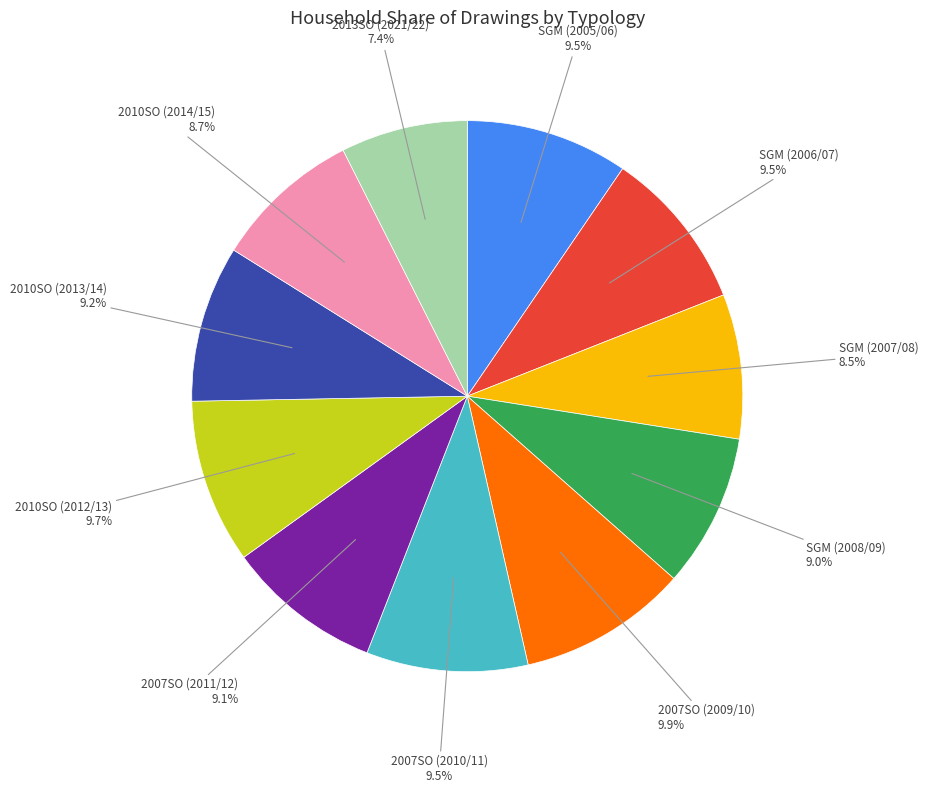

How many segments does this pie chart have?

11